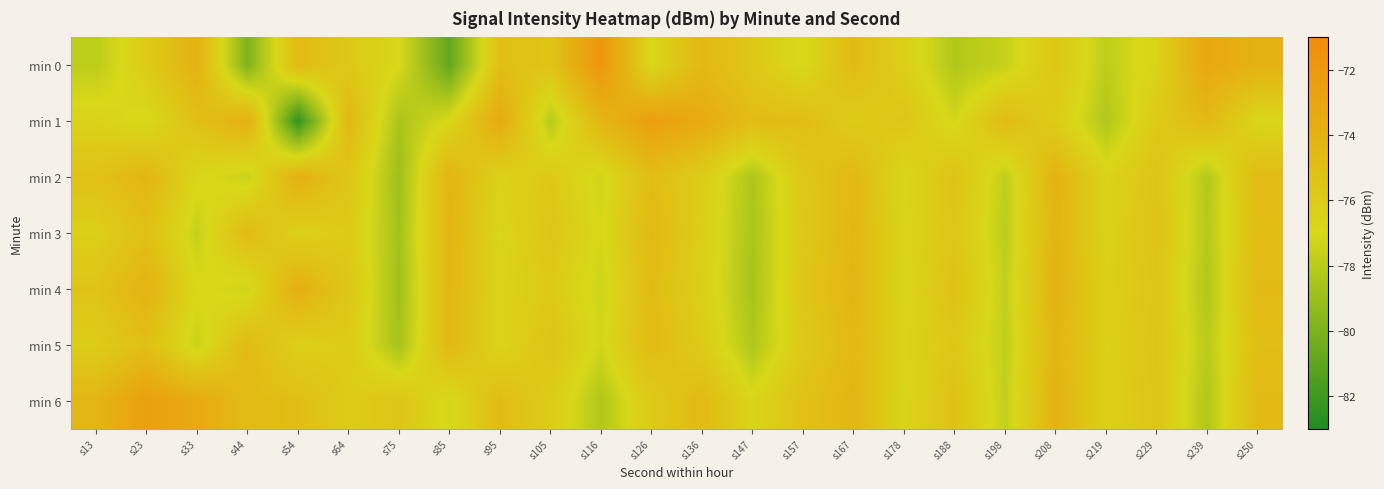

At which category is the sum across all series the highest?

s208